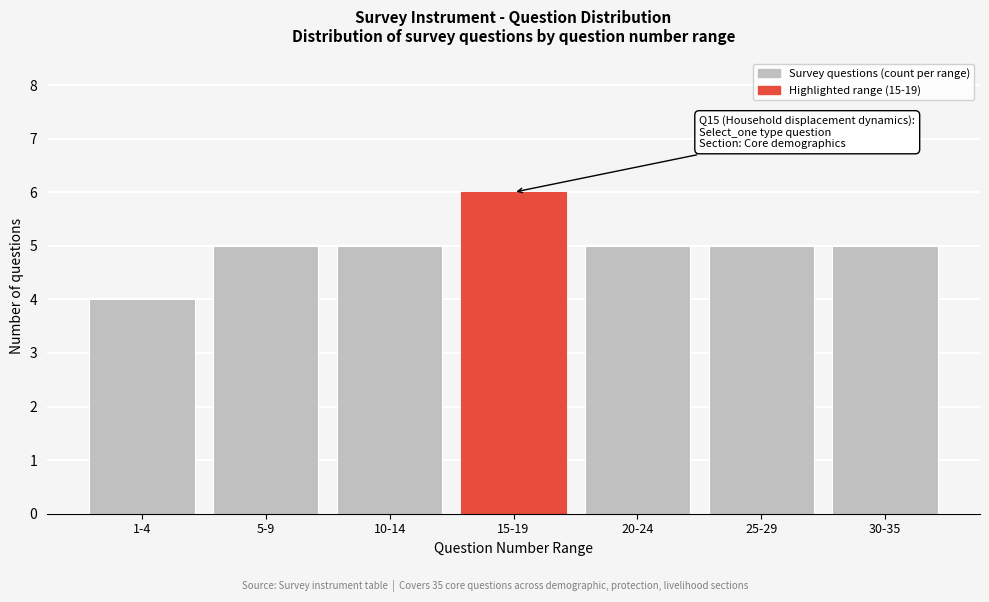

Reading left to right, what are all the values shown in this chart?

1-4=4	5-9=5	10-14=5	15-19=6	20-24=5	25-29=5	30-35=5